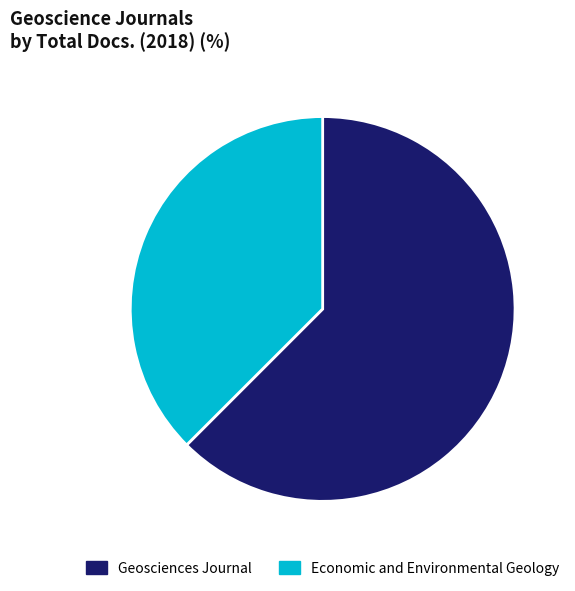

Is the sum of Geosciences Journal and Economic and Environmental Geology greater than half?

Yes